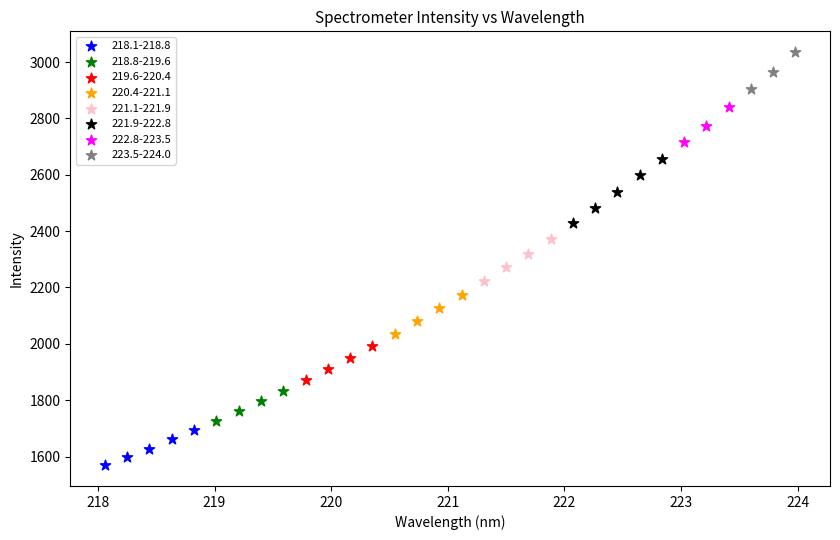

Which series reaches the maximum Y coordinate?

223.5-224.0